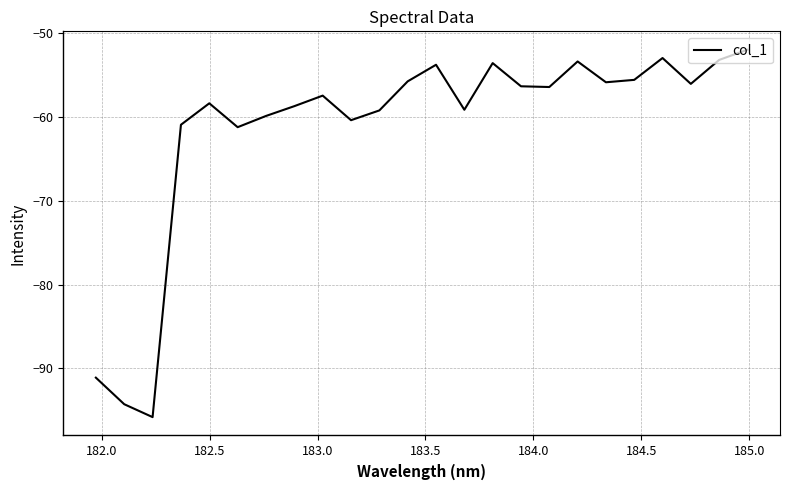

What is the smallest value displayed?

-95.8